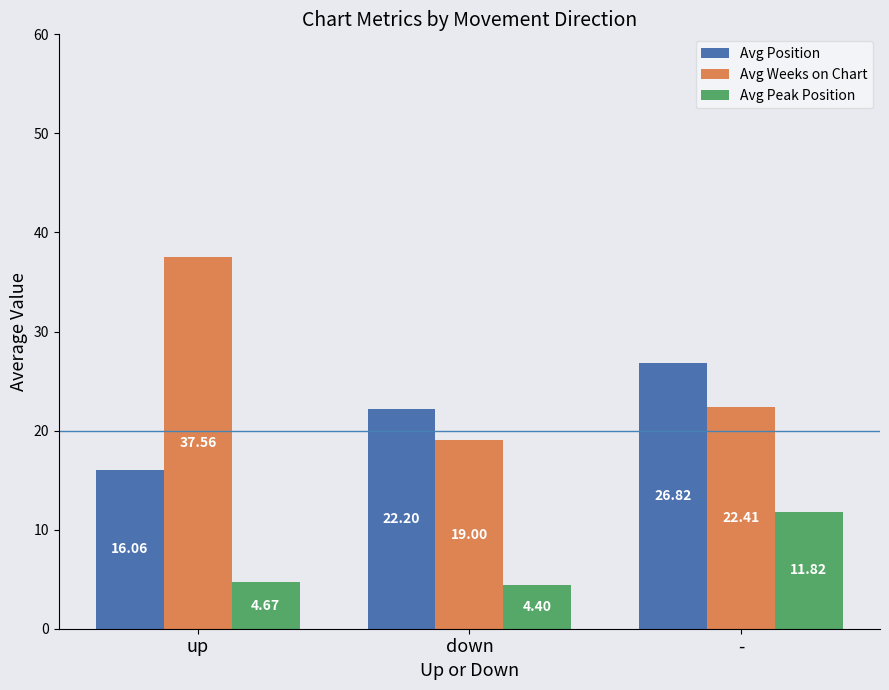

Which series has the widest spread of values?

Avg Weeks on Chart